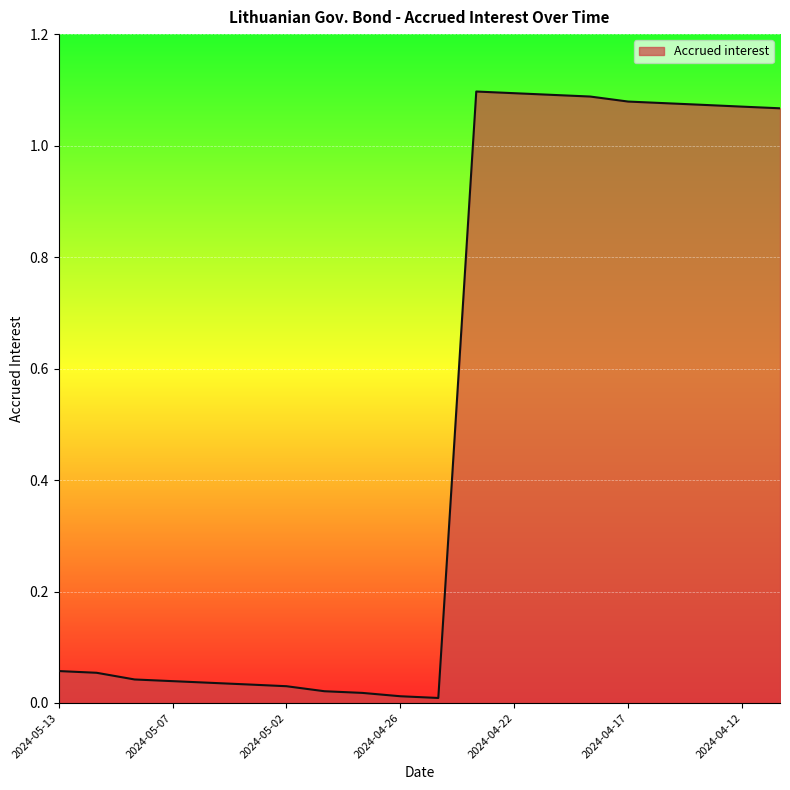

Does the chart have visible grid lines?

Yes